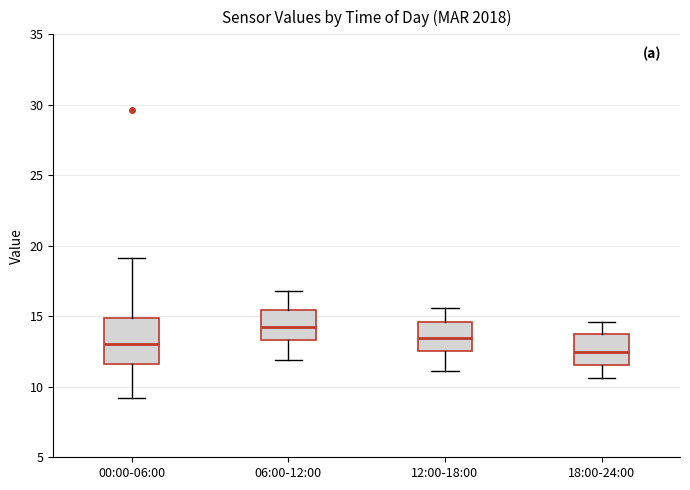

Which box is the tallest, from its lower edge to its upper edge?

00:00-06:00